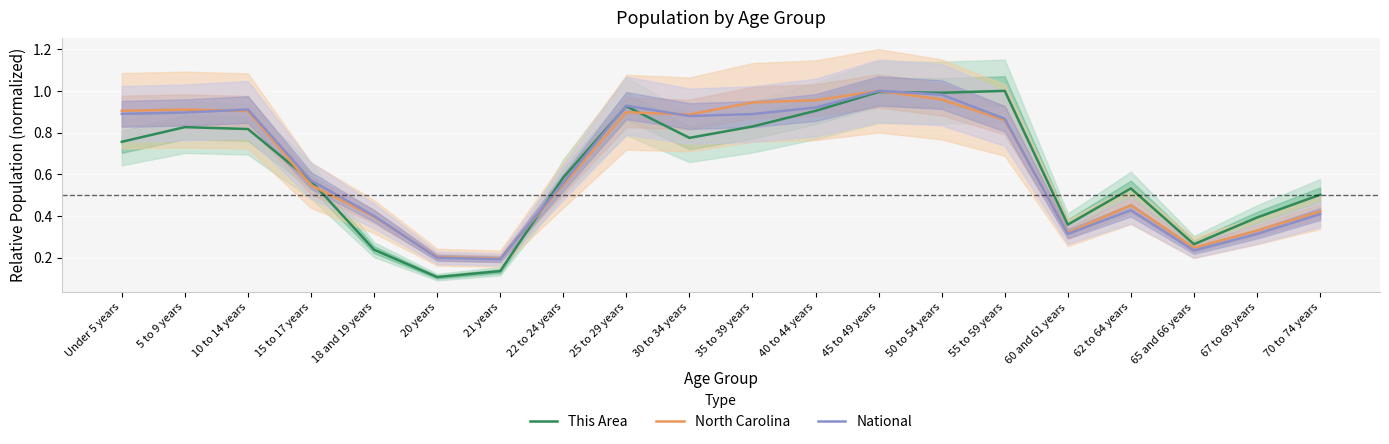

Is this an area chart (filled region under the line)?

No